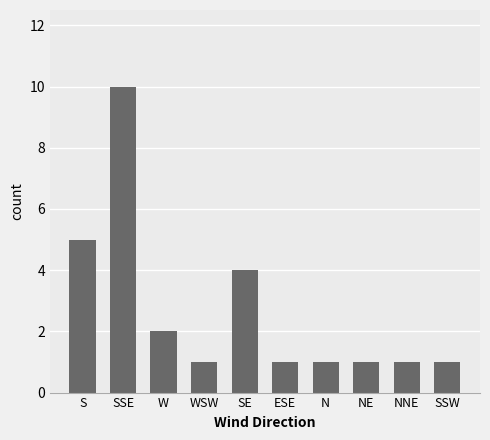

Reading left to right, list all the values displayed in this chart.

5	10	2	1	4	1	1	1	1	1